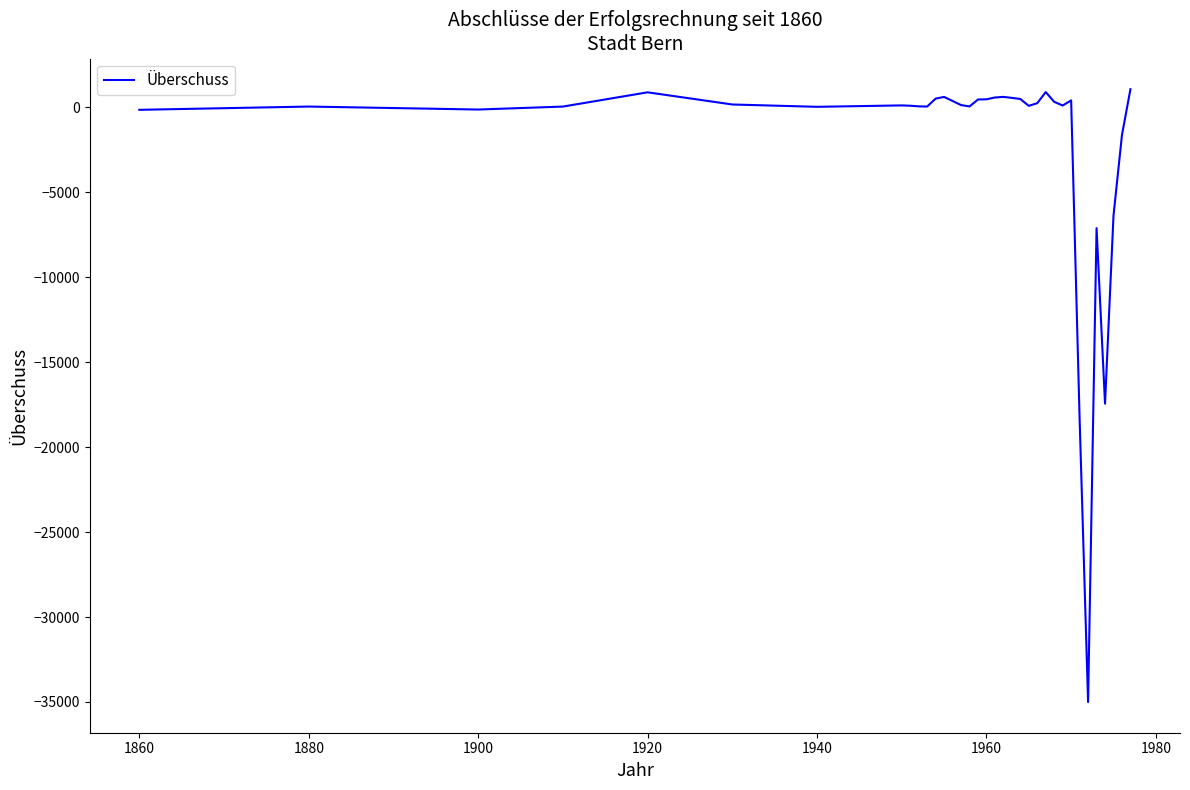

What is the difference between the maximum and minimum values?

36075